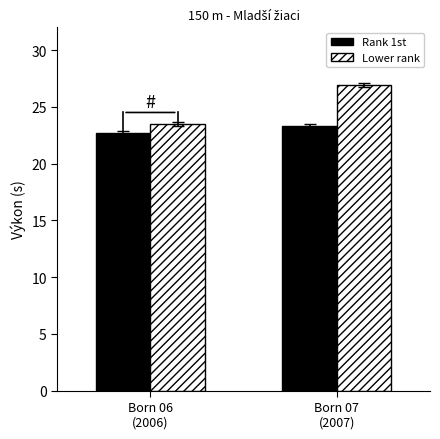

What is the greatest value displayed?

26.9